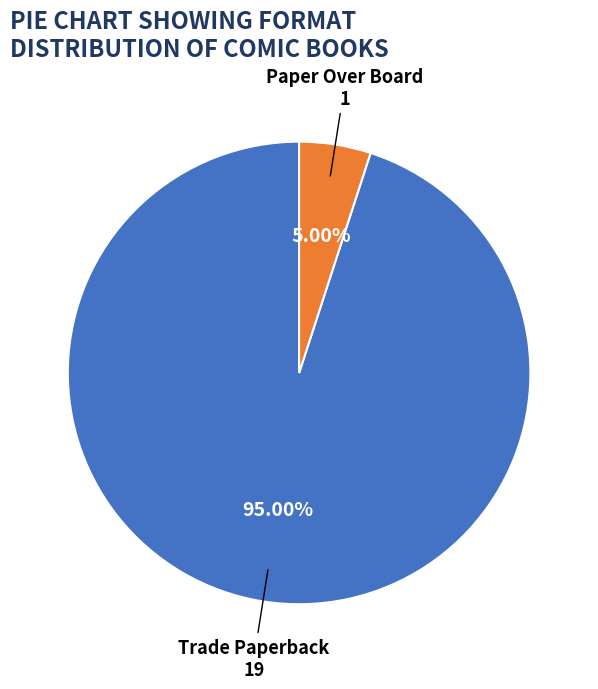

How many slices are in this pie chart?

2